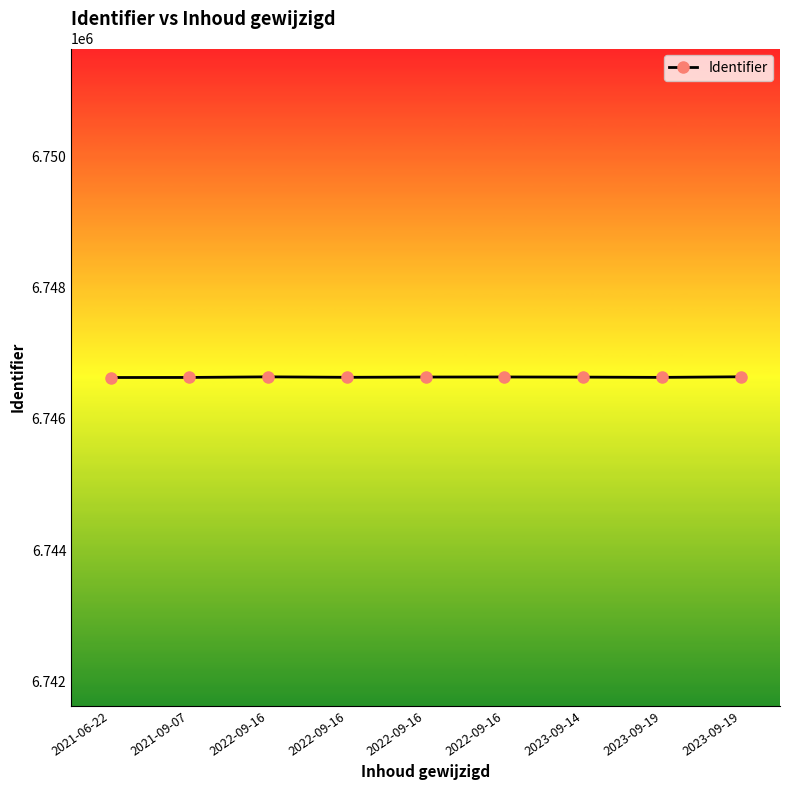

What is the maximum value shown in the chart?

6746641